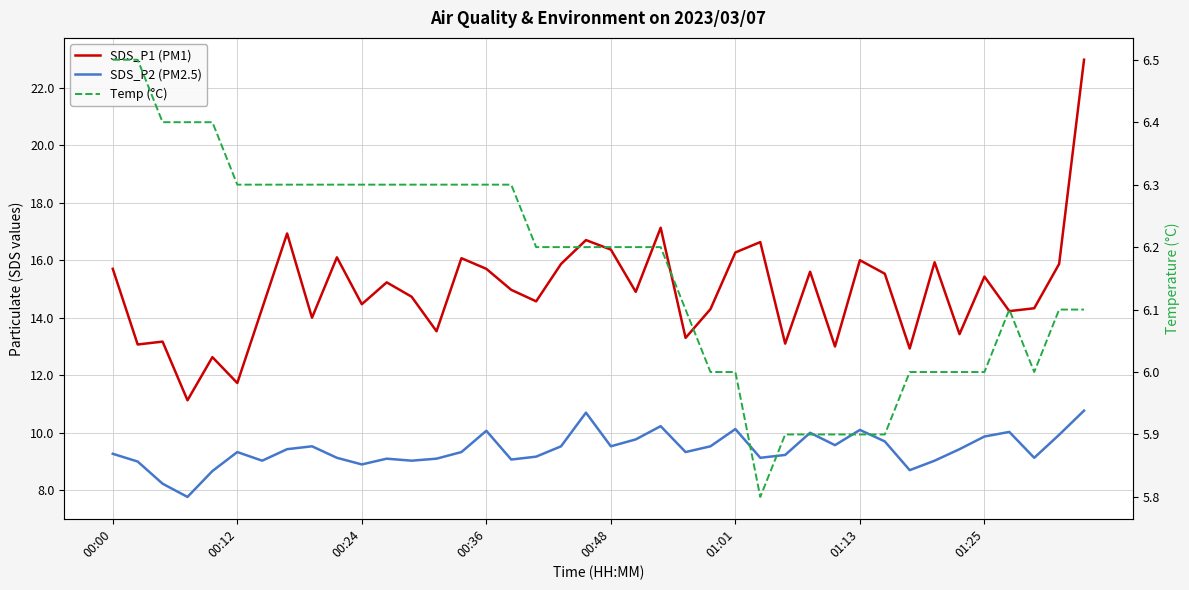

What position from the left is 21?

22